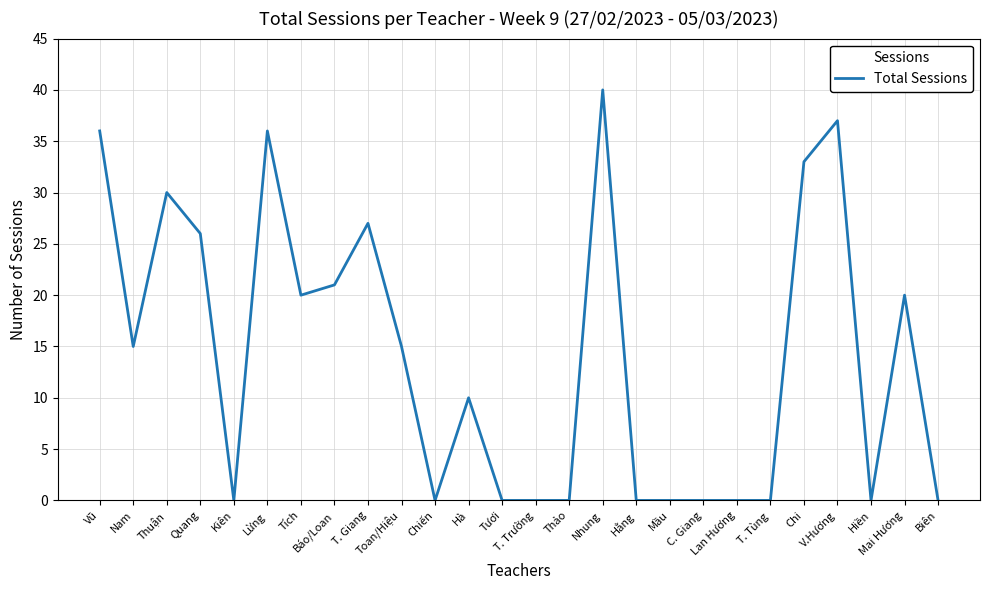

What is the maximum value shown in the chart?

40